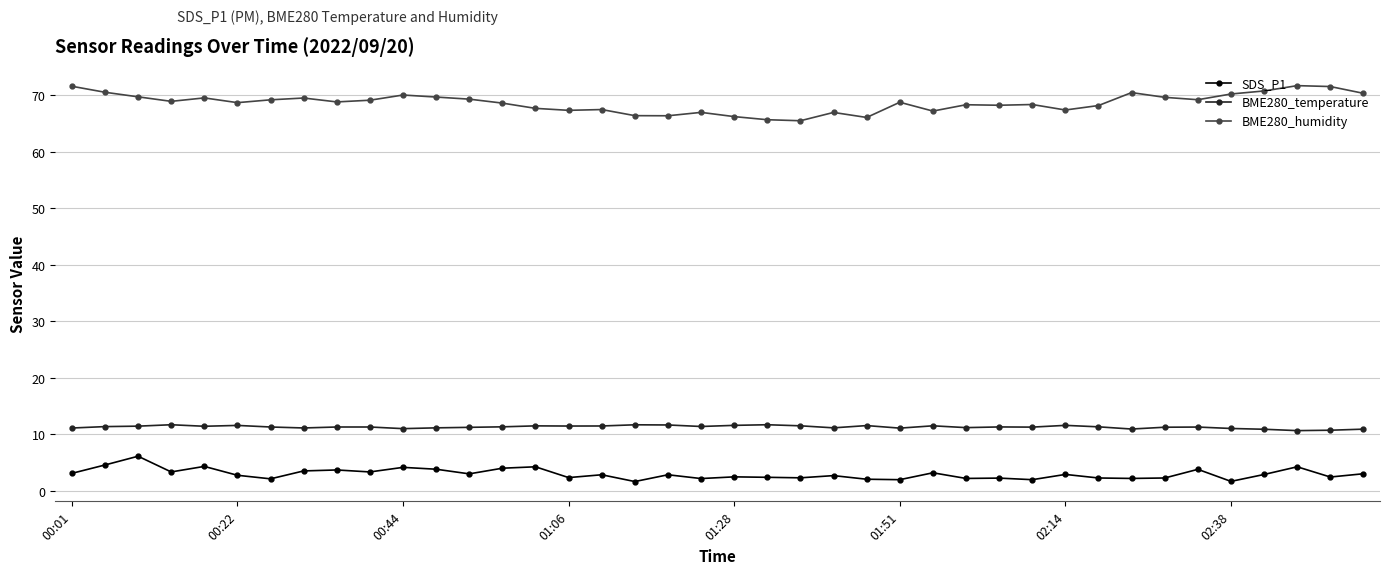

What is the value of the SDS_P1 point at the 34th from the left?

2.3